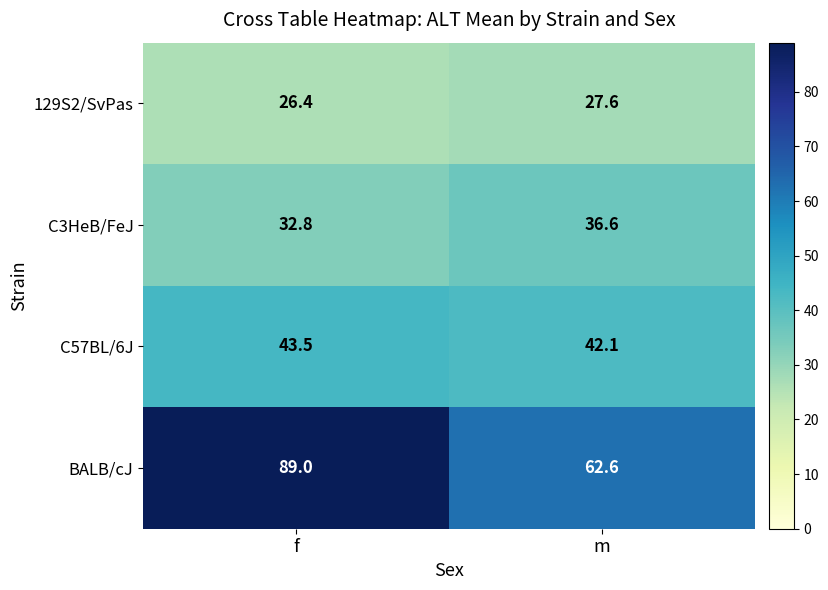

Read the BALB/cJ value at m.

62.6